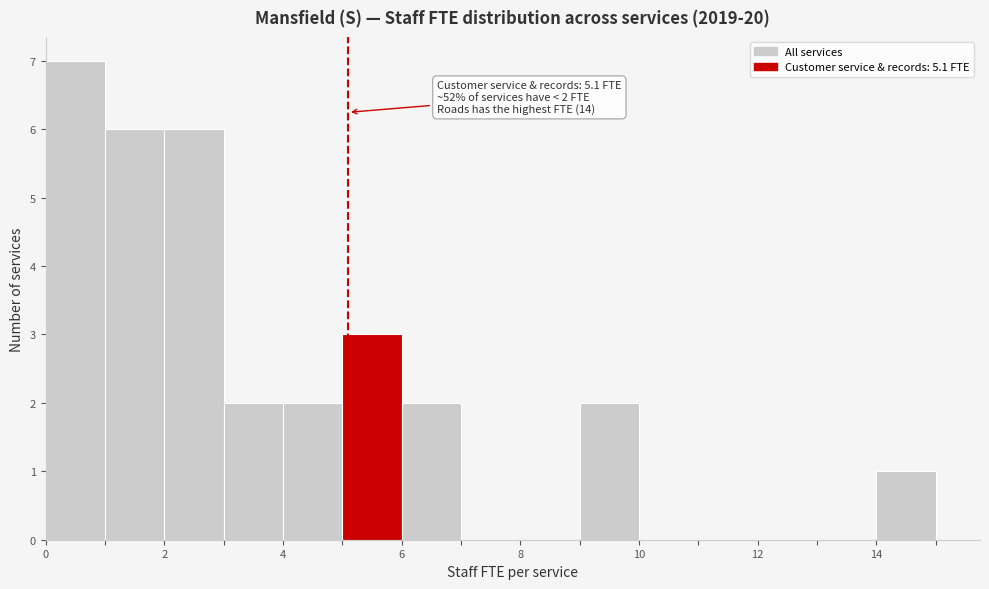

Over which range of the x-axis is the bar tallest?

0 to 1